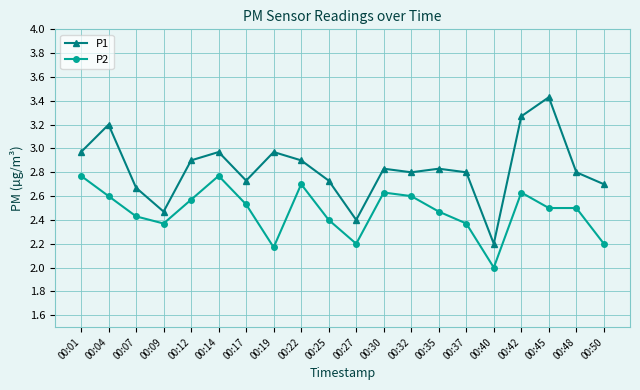

How many lines are shown in the chart?

2